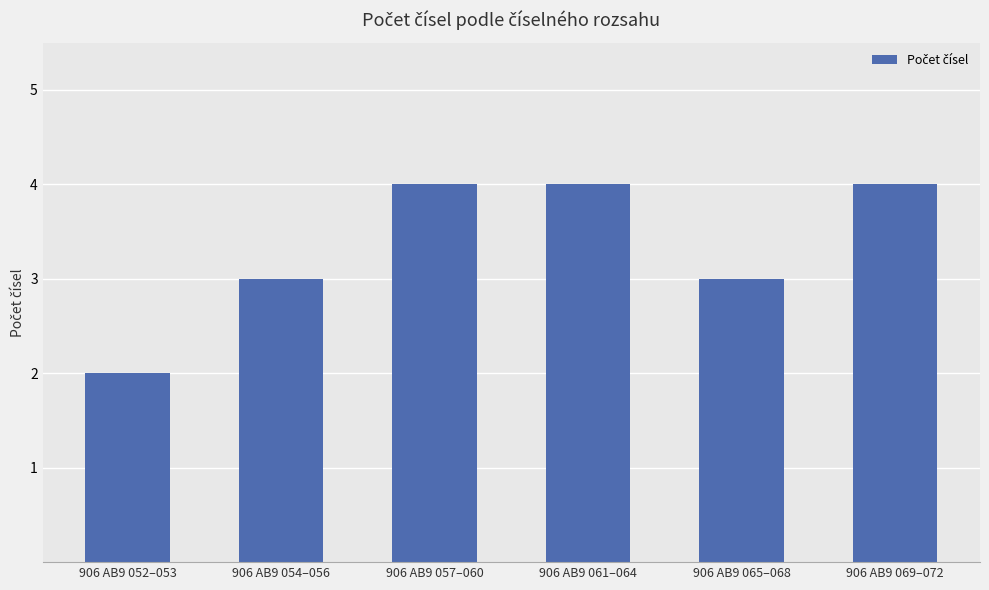

Which has a higher value, 906 AB9 054–056 or 906 AB9 057–060?

906 AB9 057–060